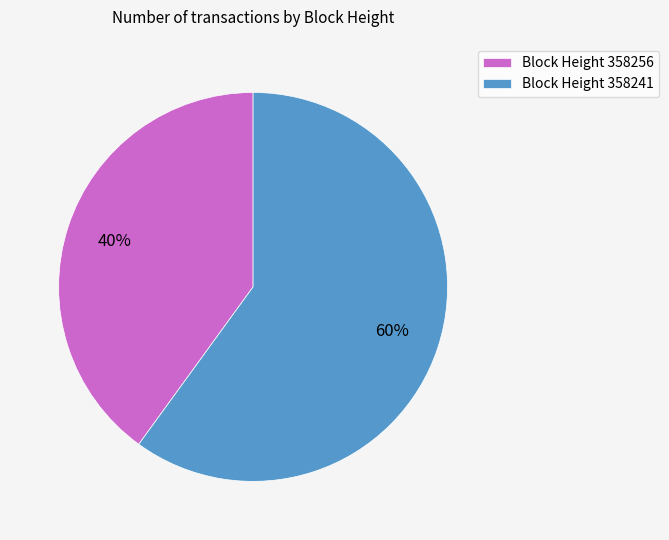

What percentage is the Block Height 358241 slice, to the nearest percent?

60%